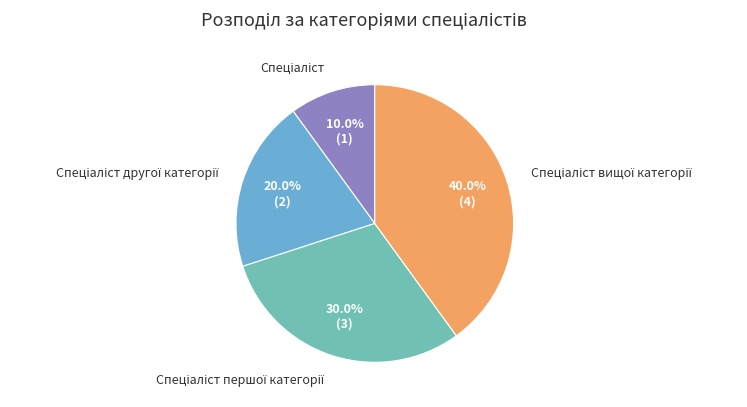

Does any single category account for the majority?

No